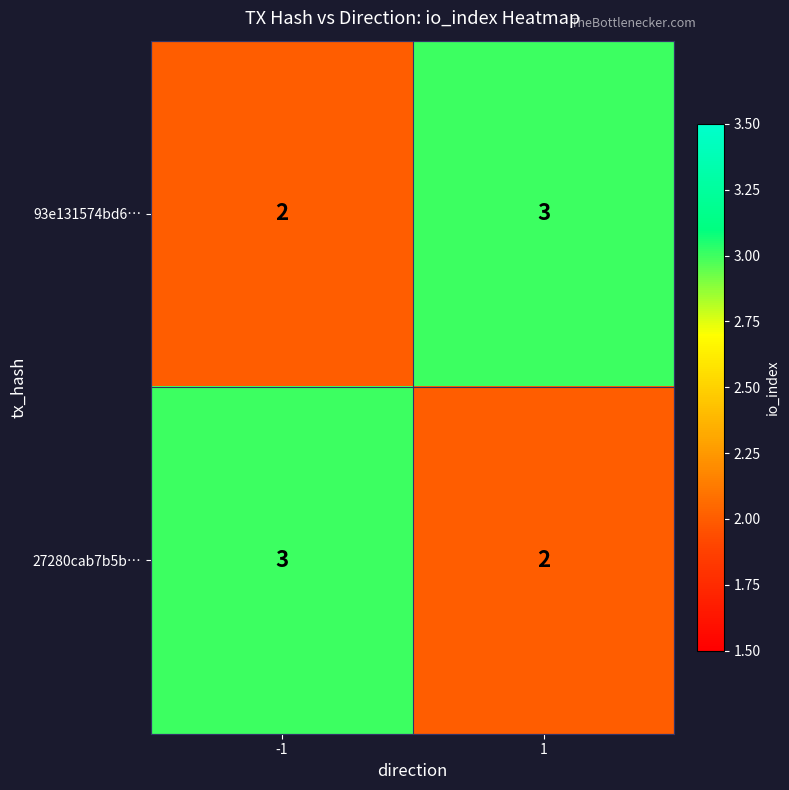

What is the sum of the 93e131574bd6… values at 1 and -1?

5